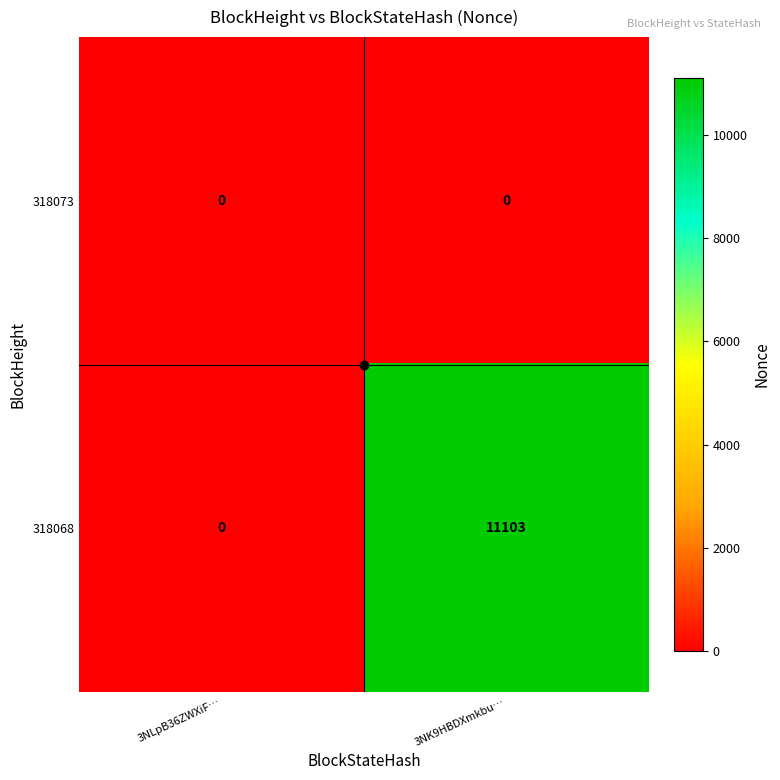

At 3NK9HBDXmkbu…, list the series in order from smallest to largest.

318073, 318068